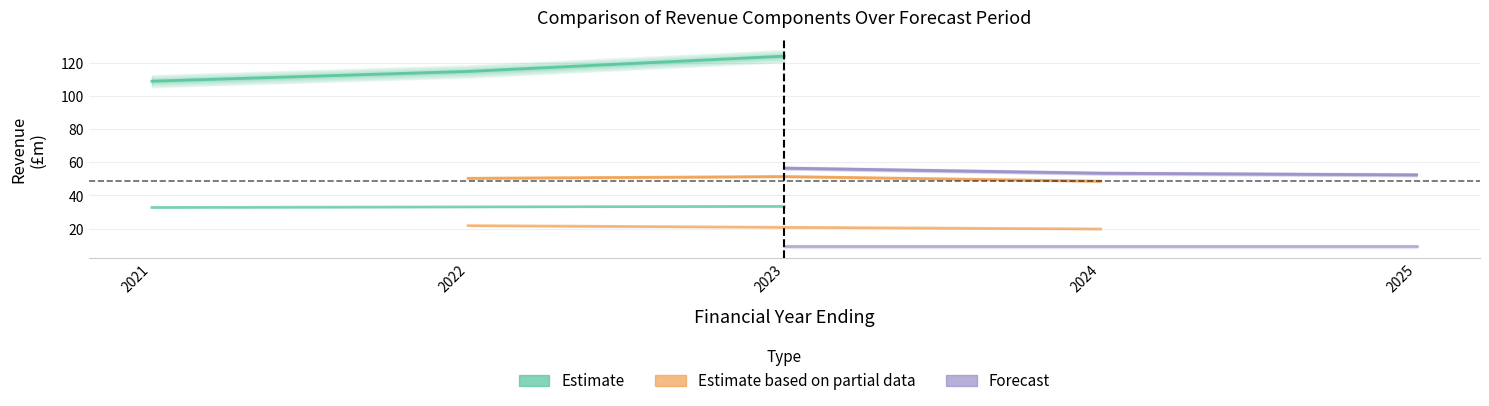

What is the smallest value displayed?

9.3